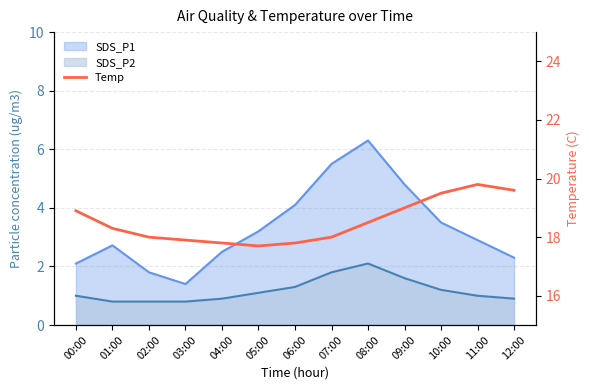

At which label is the value closest to 18?

02:00